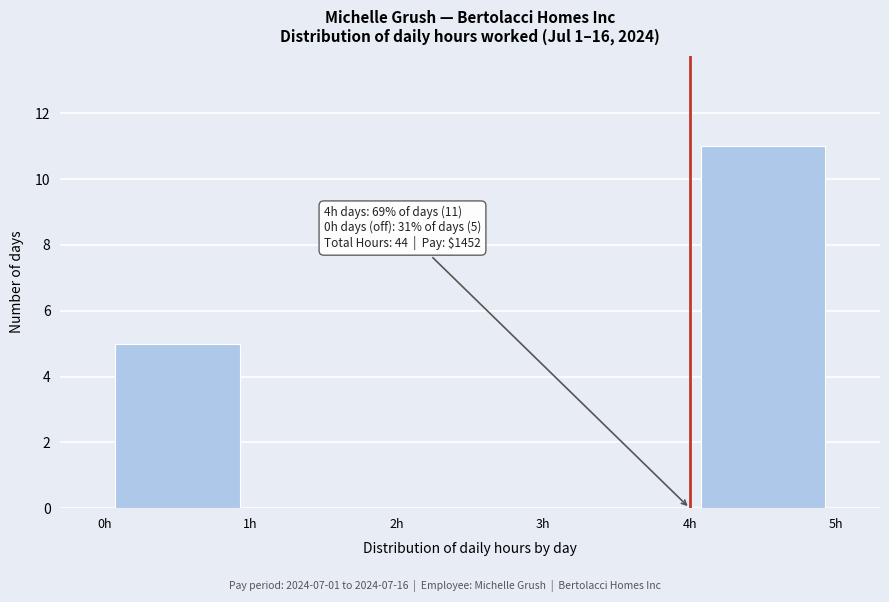

Over which range of the x-axis is the bar tallest?

4 to 5